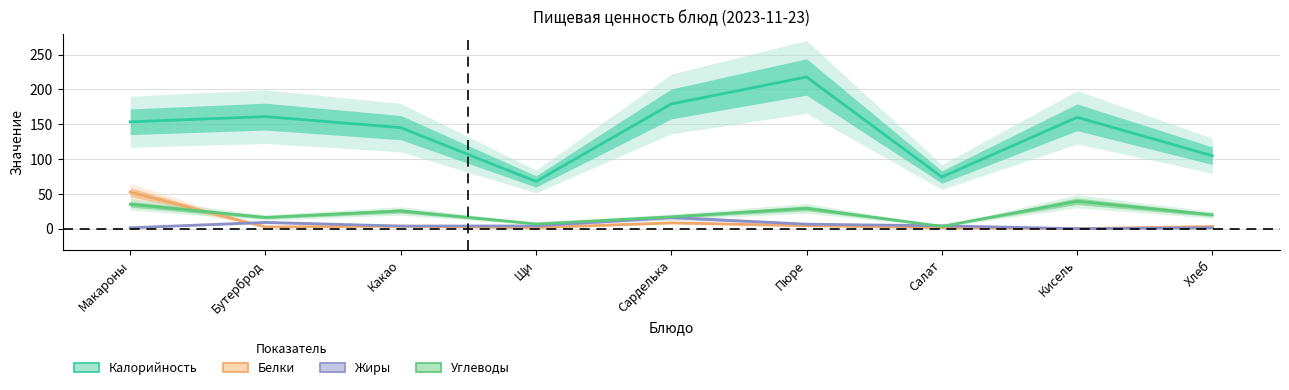

What are all the series names shown in the legend?

Калорийность, Белки, Жиры, Углеводы